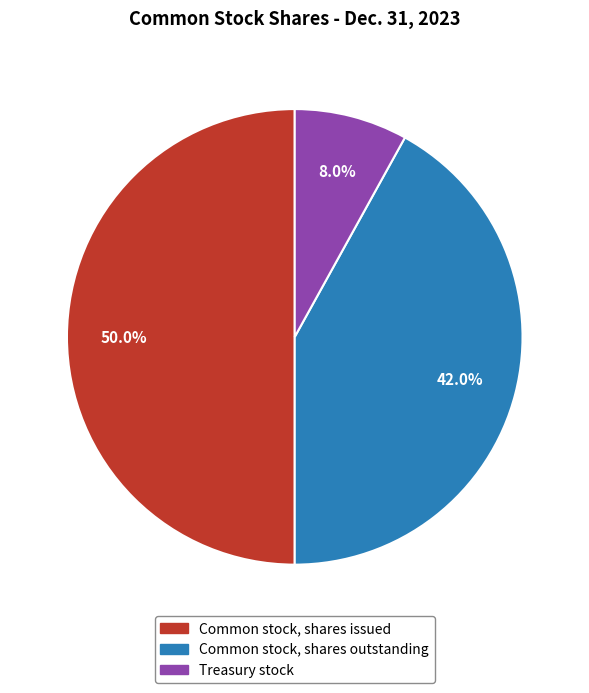

What percentage is the Common stock, shares outstanding slice, to the nearest percent?

42%